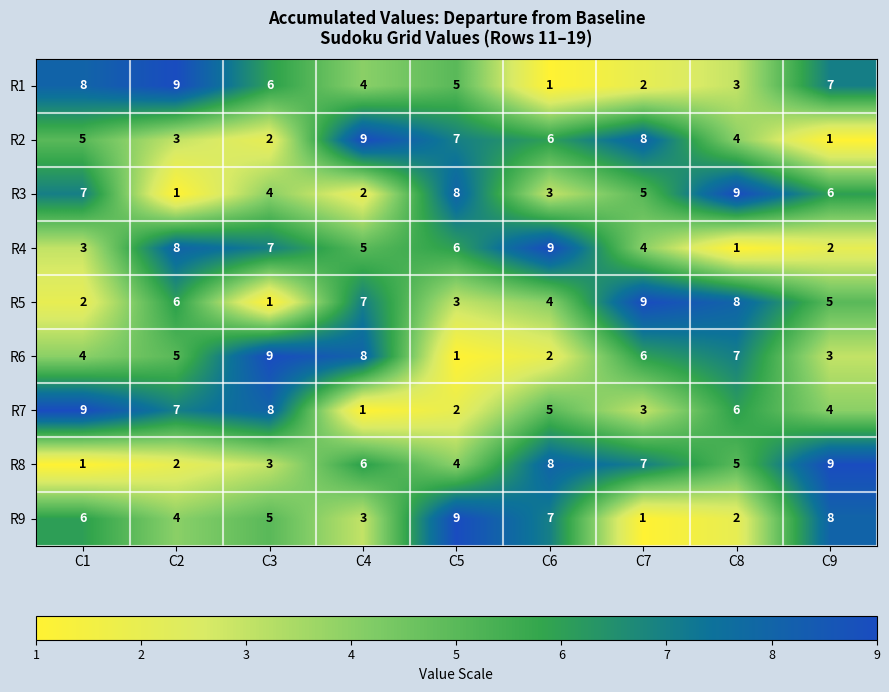

List the labels in order of R4 value, largest first.

C6, C2, C3, C5, C4, C7, C1, C9, C8